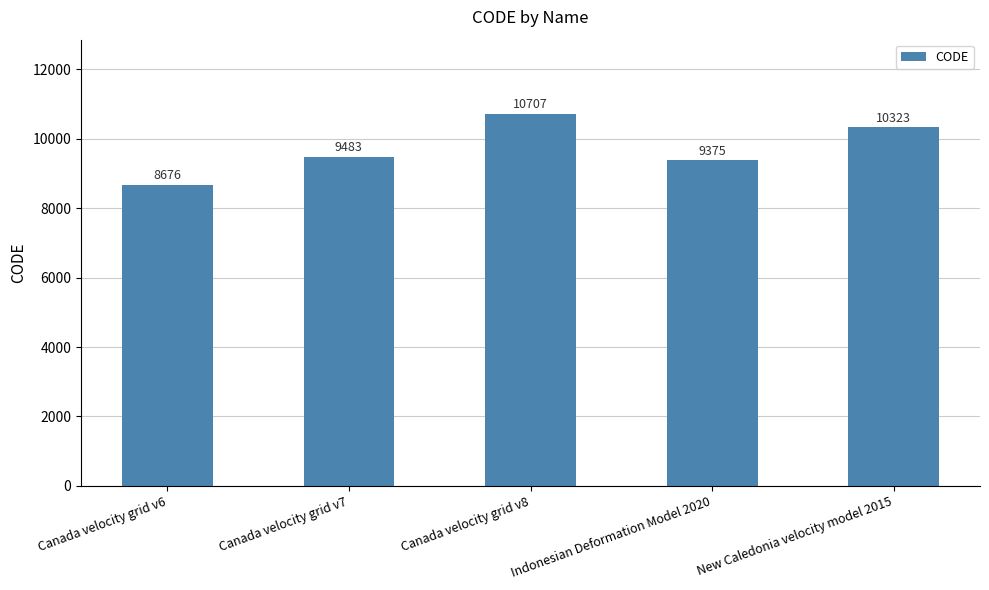

List the labels in order of value, smallest first.

Canada velocity grid v6, Indonesian Deformation Model 2020, Canada velocity grid v7, New Caledonia velocity model 2015, Canada velocity grid v8